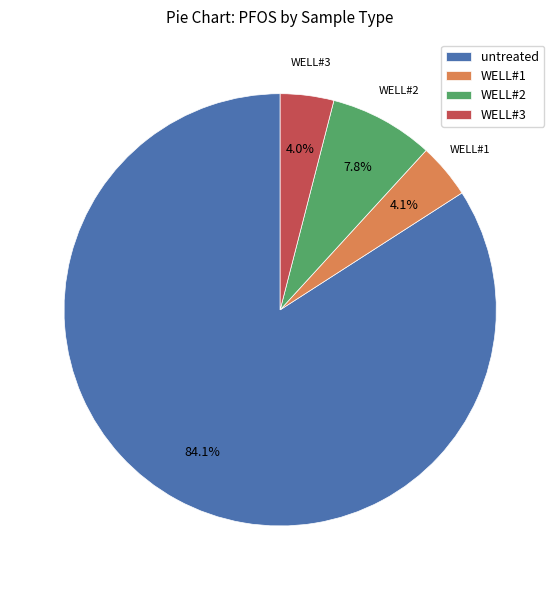

To the nearest percent, what is the combined percentage of WELL#3 and untreated?

88%